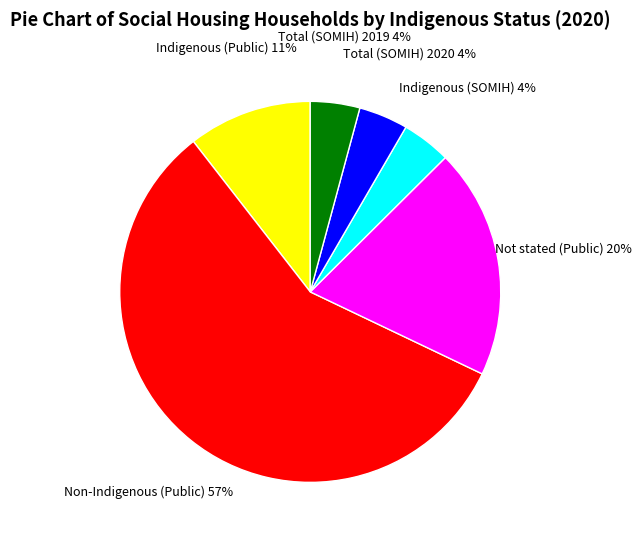

Is it true that Non-Indigenous (Public) is 50% of the pie?

False